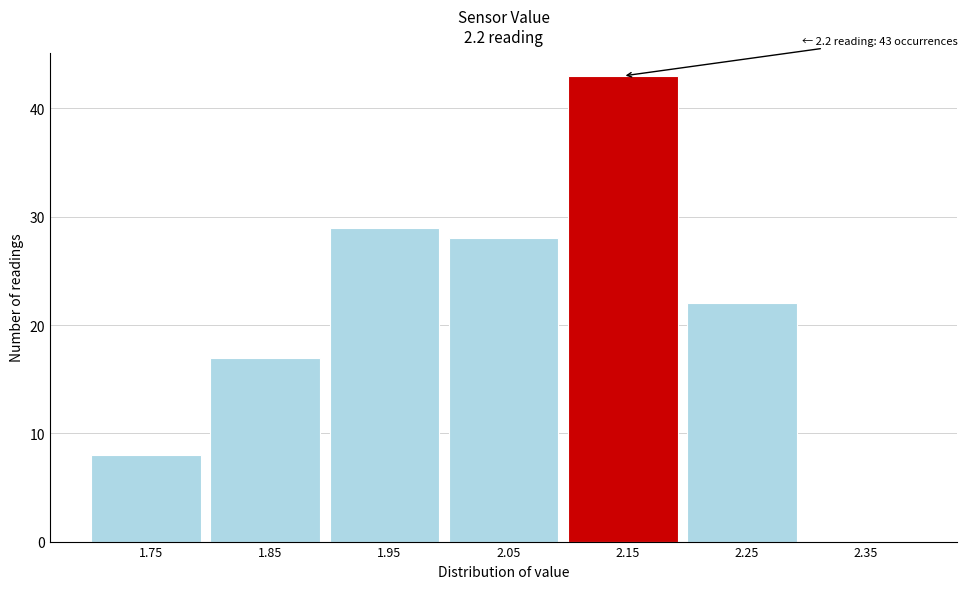

Reading left to right, list all the values displayed in this chart.

1.75=8	1.85=17	1.95=29	2.05=28	2.15=43	2.25=22	2.35=0